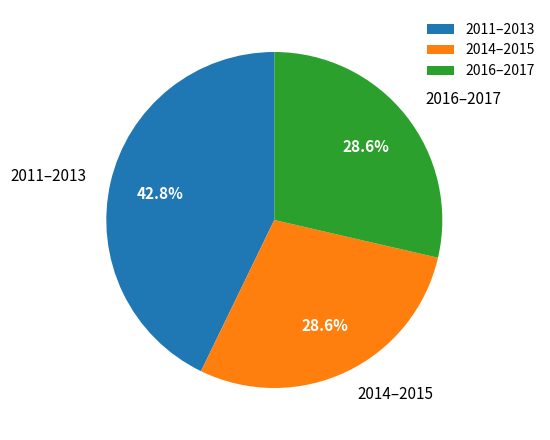

Which slice is the largest?

2011–2013